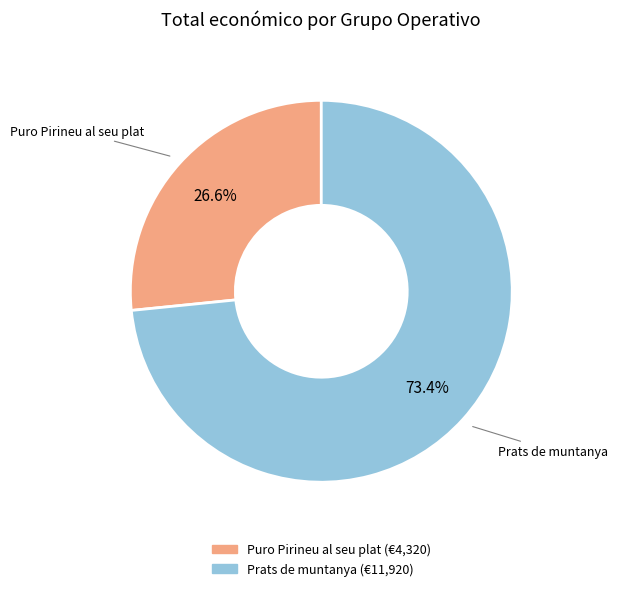

The Puro Pirineu al seu plat slice represents 37% of the pie. True or false?

False